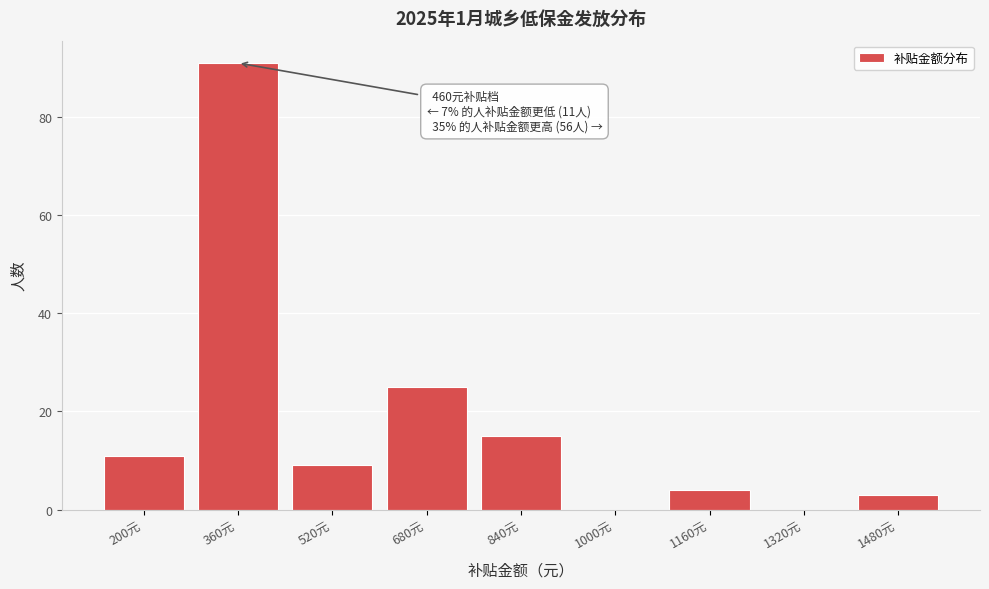

Reading left to right, what are all the values shown in this chart?

200元=11	360元=91	520元=9	680元=25	840元=15	1000元=0	1160元=4	1320元=0	1480元=3